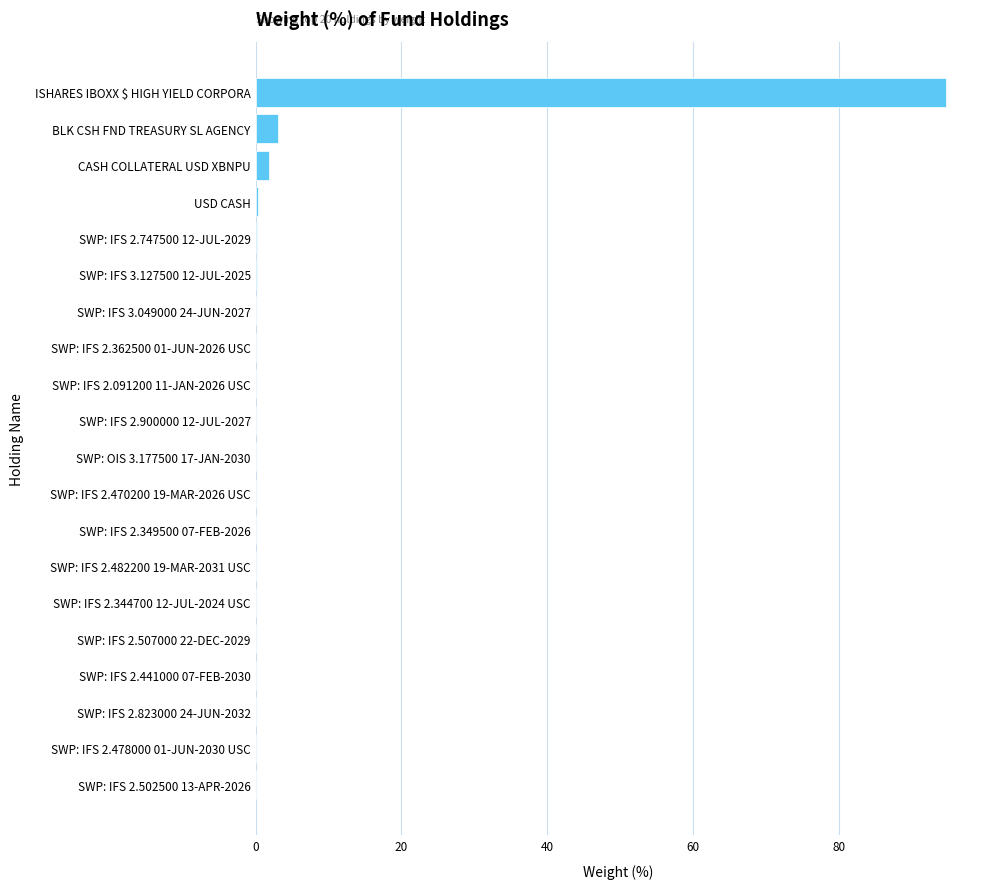

Count the number of categories in the chart.

20